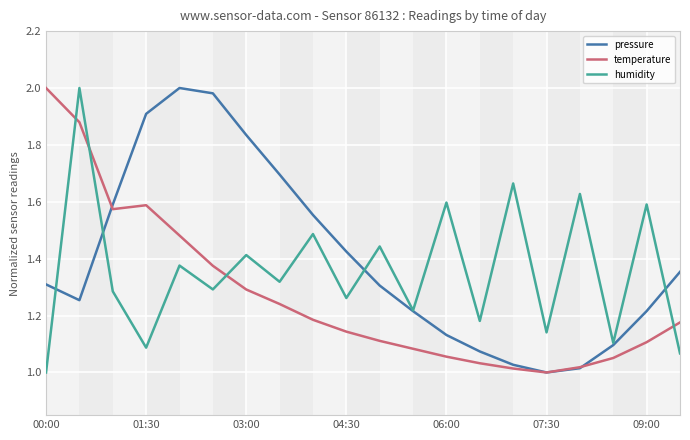

How many intersections are there between humidity and temperature?

4